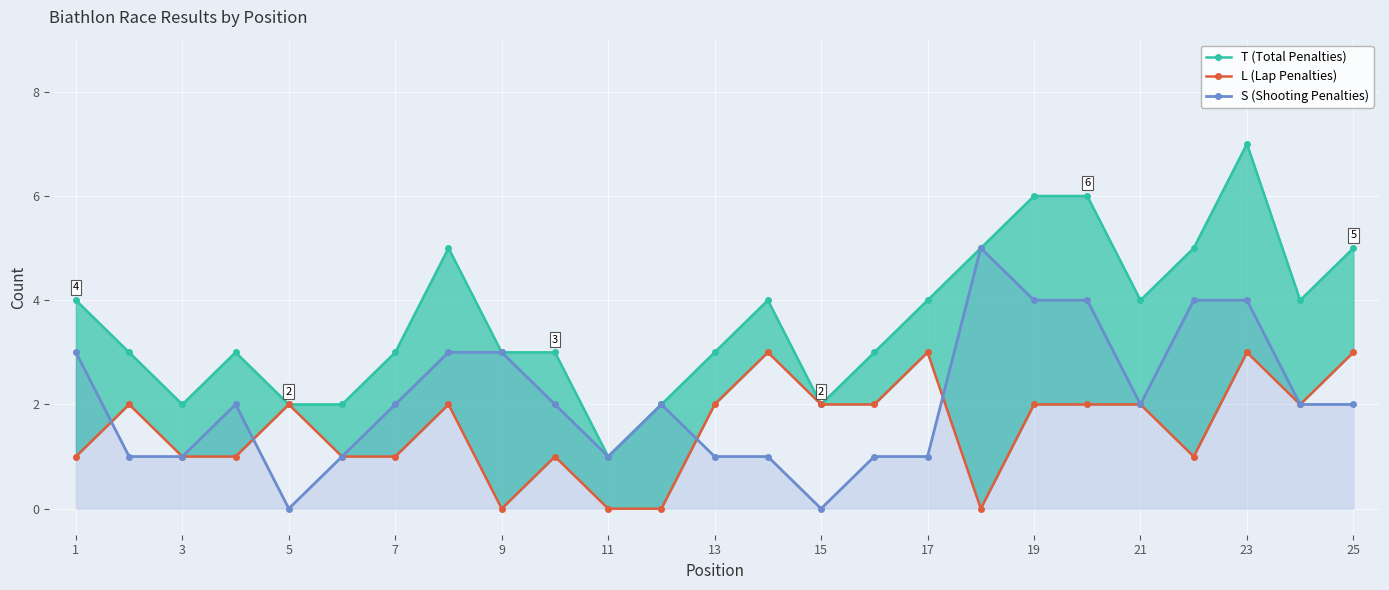

Where is T (Total Penalties) nearest to the value 4?

1